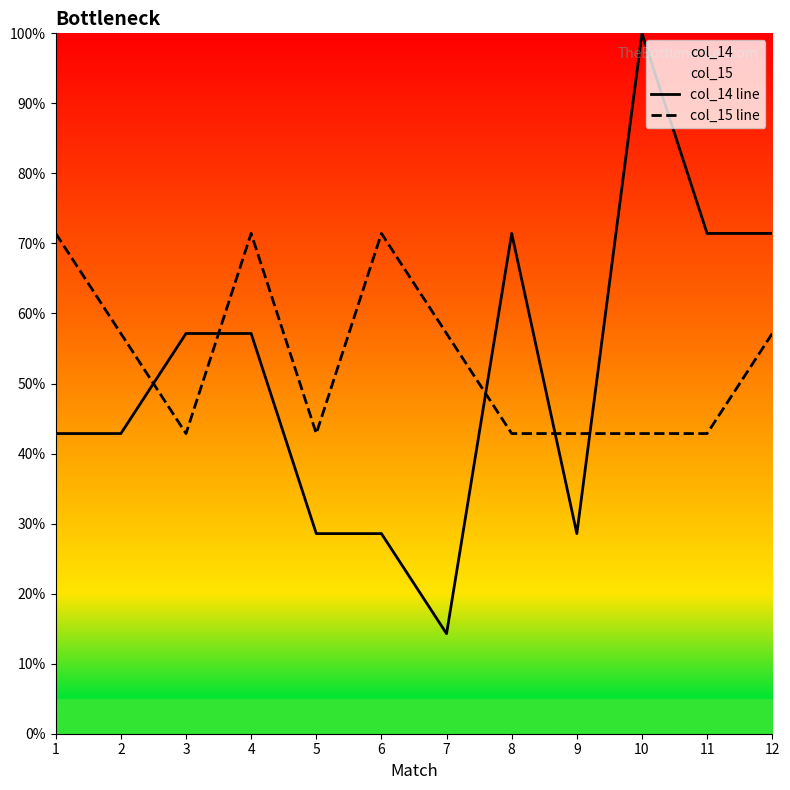

Which series ends up on top after the final intersection of col_14 line and col_15 line?

col_14 line